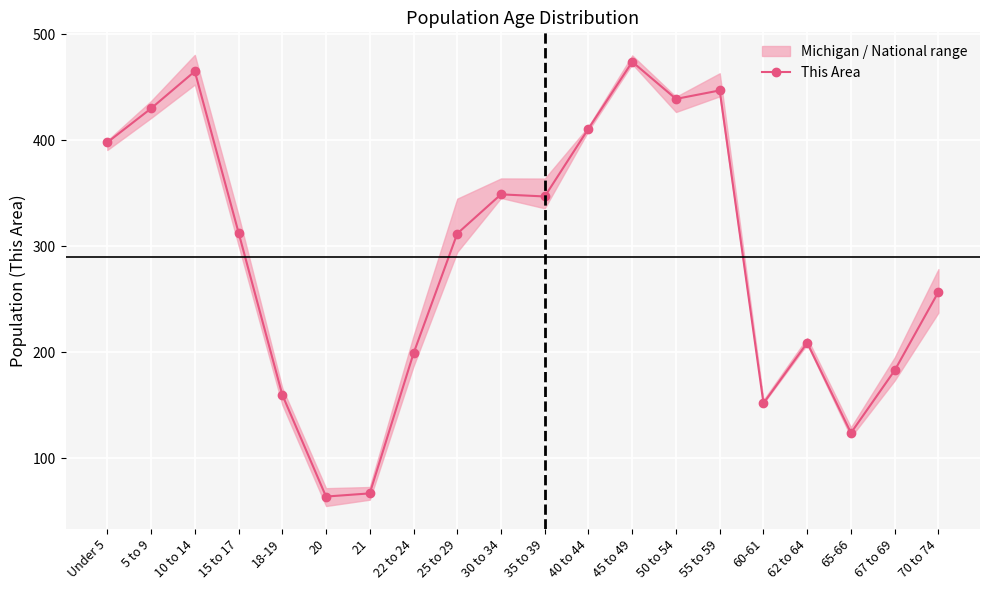

Which has a higher value, 60-61 or 18-19?

18-19